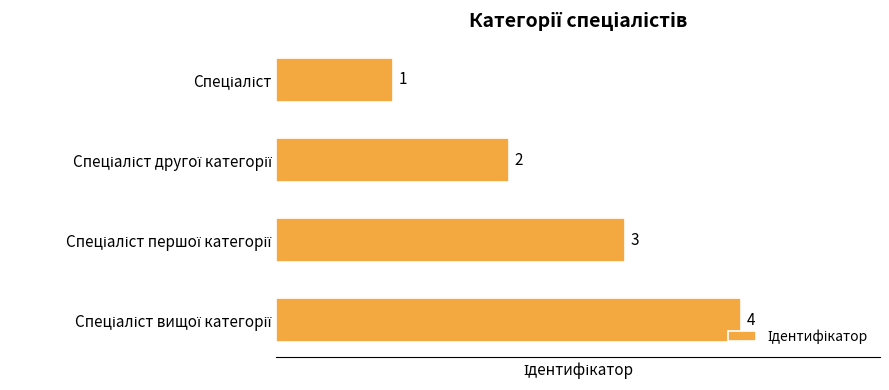

What is the value of the 3rd bar from the top?

3